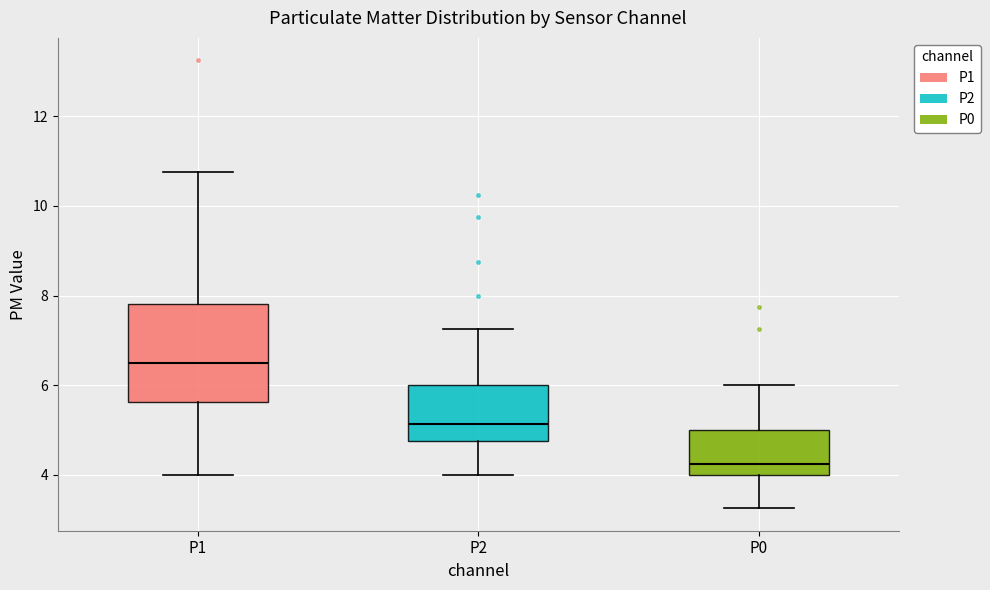

Reading left to right, transcribe this box plot: for each box, give where its median line is, the range the box spans, and where its two whiskers end, as read against the y-axis. The values are not printed on the chart, so give them approximately, as read against the axis.

P1: median 6.6, box 5.6 to 7.8, whiskers 4.0 to 10.8
P2: median 5.2, box 4.8 to 6.0, whiskers 4.0 to 7.2
P0: median 4.2, box 4.0 to 5.0, whiskers 3.2 to 6.0